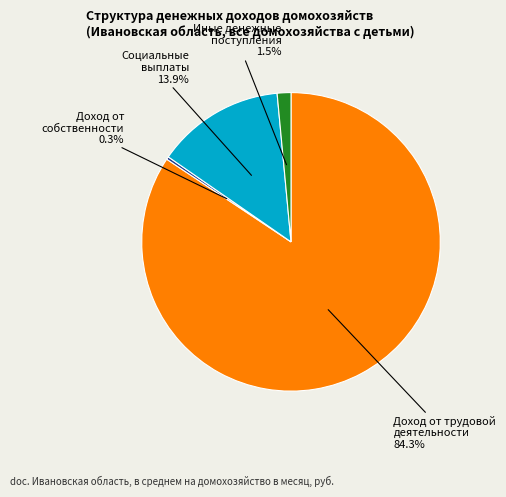

Is there a majority slice in this chart?

Yes